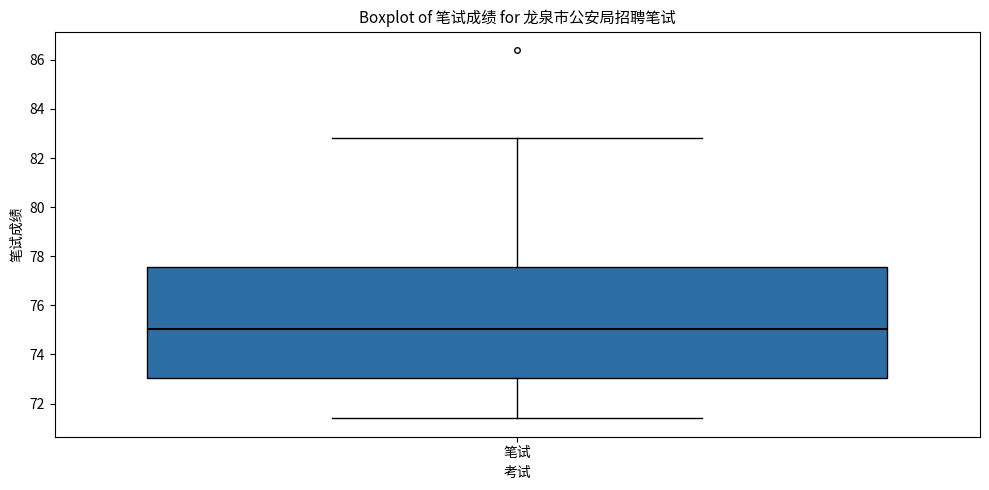

Read this box plot against the y-axis: the position of the median line, the range covered by the box, and the ends of both whiskers. The values are not printed on the chart, so give them approximately, as read against the axis.

median 75.0, box 73.0 to 77.6, whiskers 71.4 to 82.8